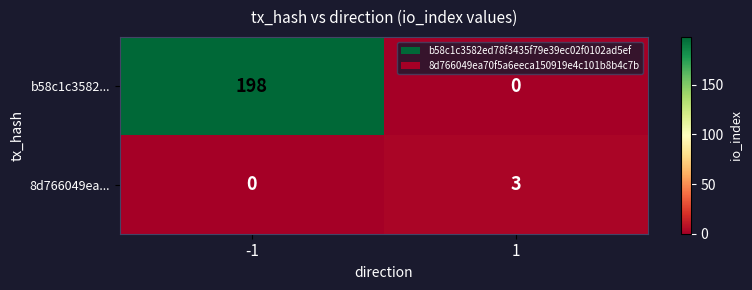

Which category has the highest value across all series?

-1